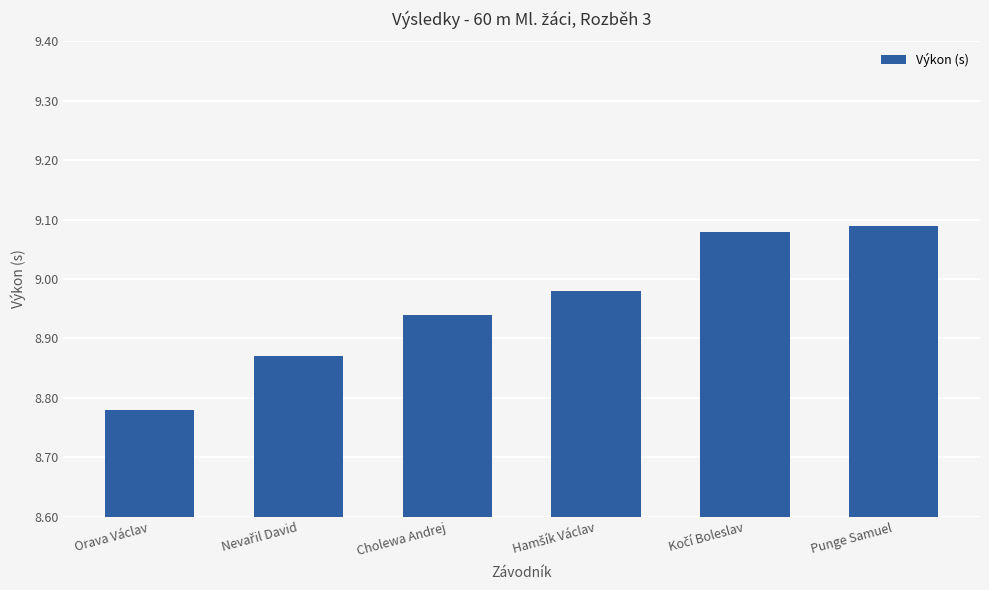

Which category has the lowest value across all series?

Orava Václav